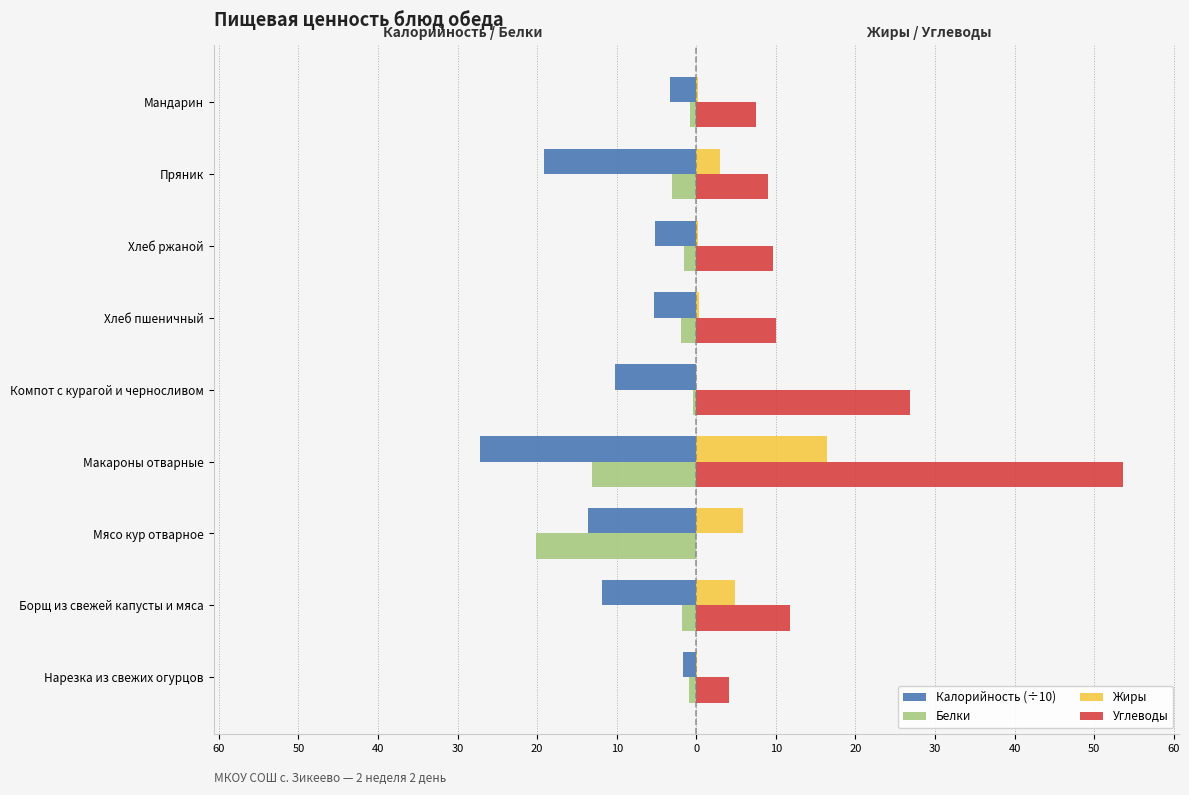

What are all the series names shown in the legend?

Калорийность (÷10), Белки, Жиры, Углеводы